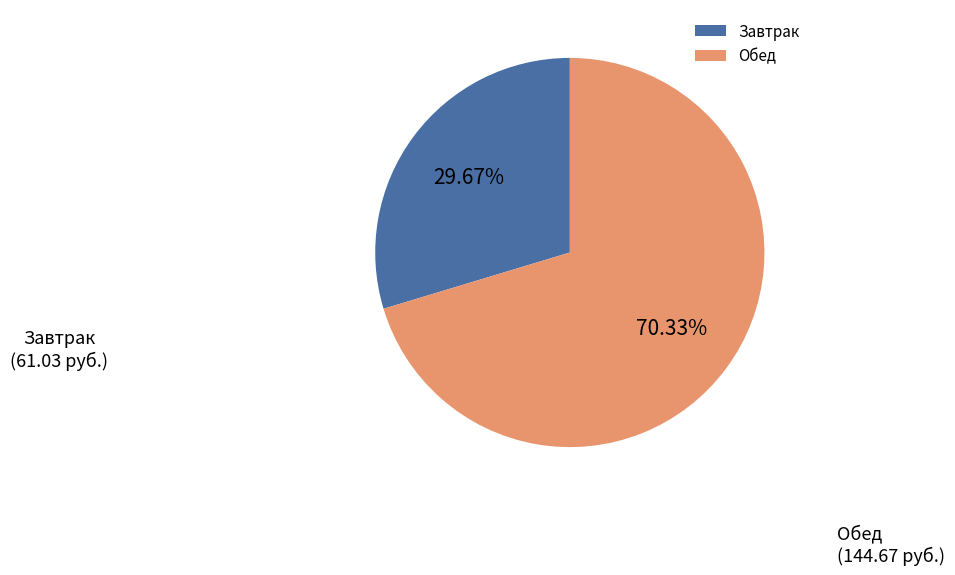

How many slices are in this pie chart?

2